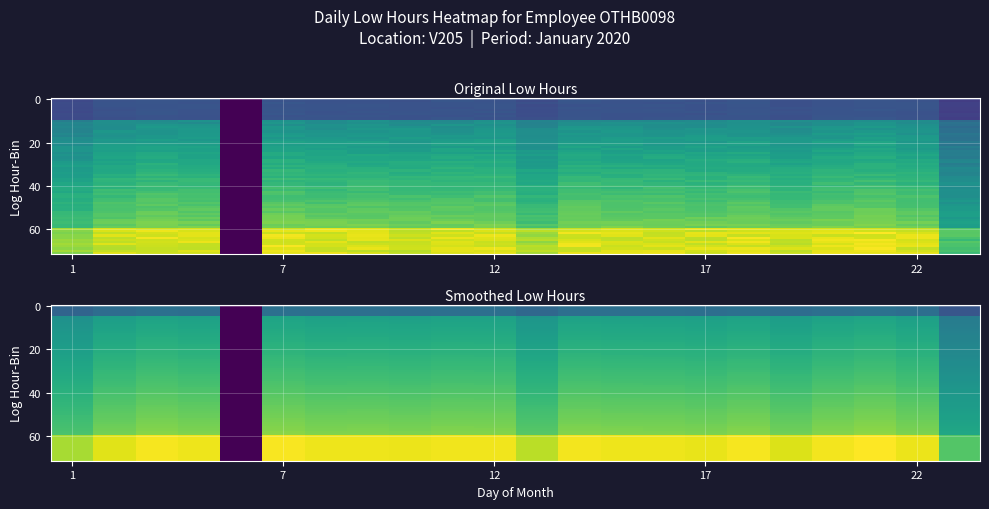

What is the difference between the highest and lowest values at 1?

10.8